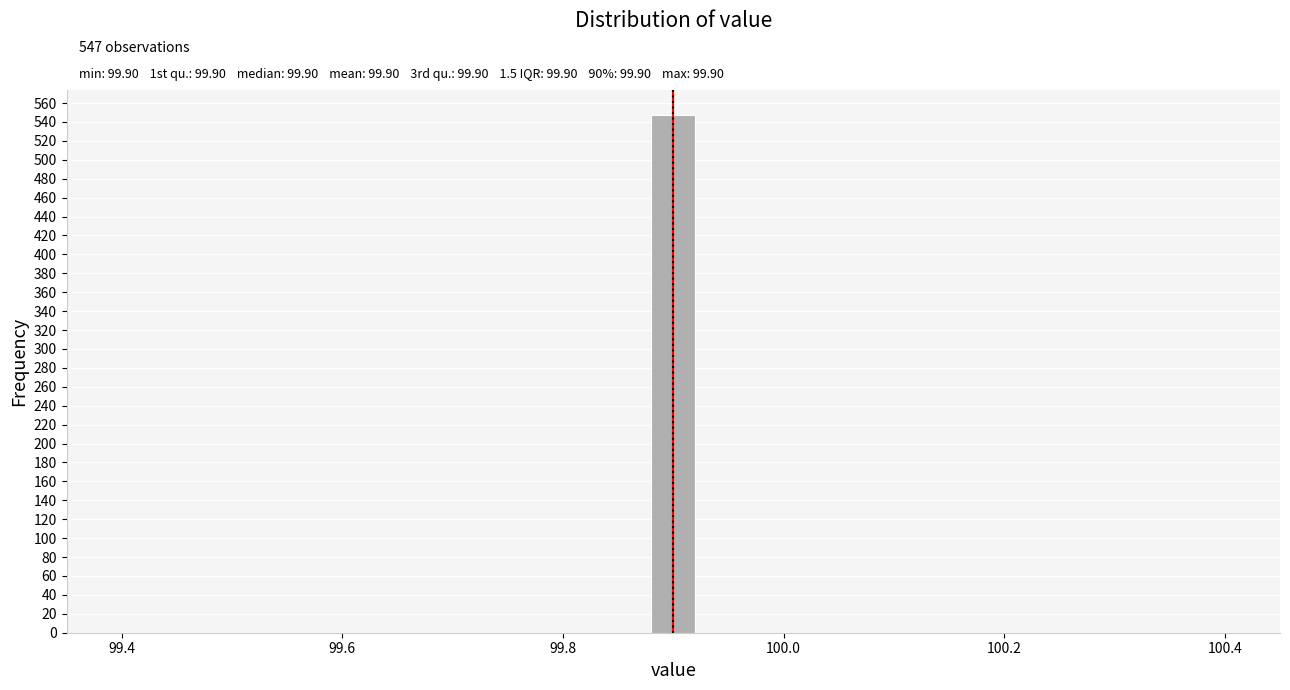

Around what value on the x-axis is the tallest bar? Give the approximate position of its centre, as read against the axis.

99.90